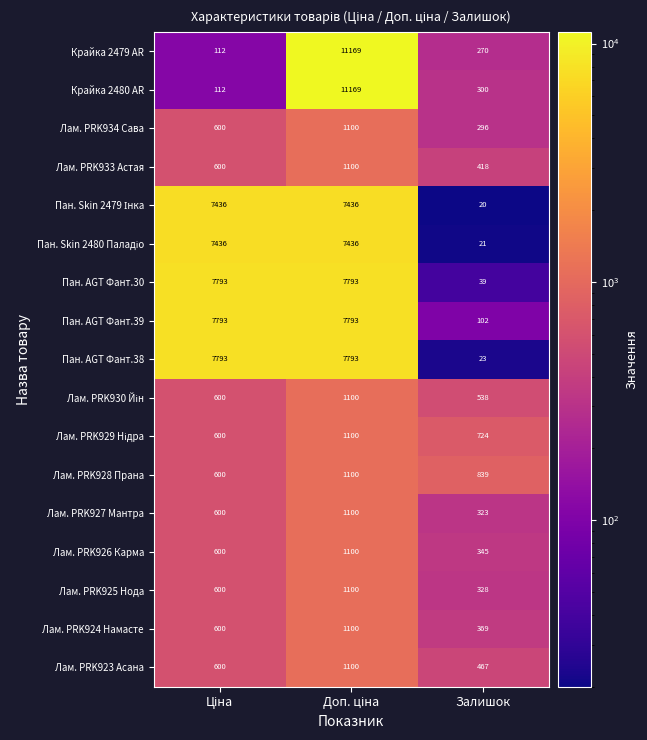

The Пан. AGT Фант.30 series shows 39 at Залишок. True or false?

True